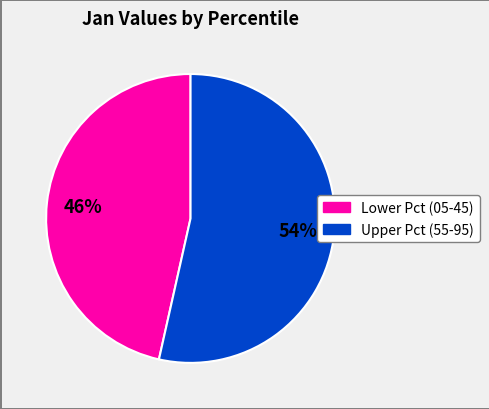

To the nearest percent, what is the average slice percentage?

50%